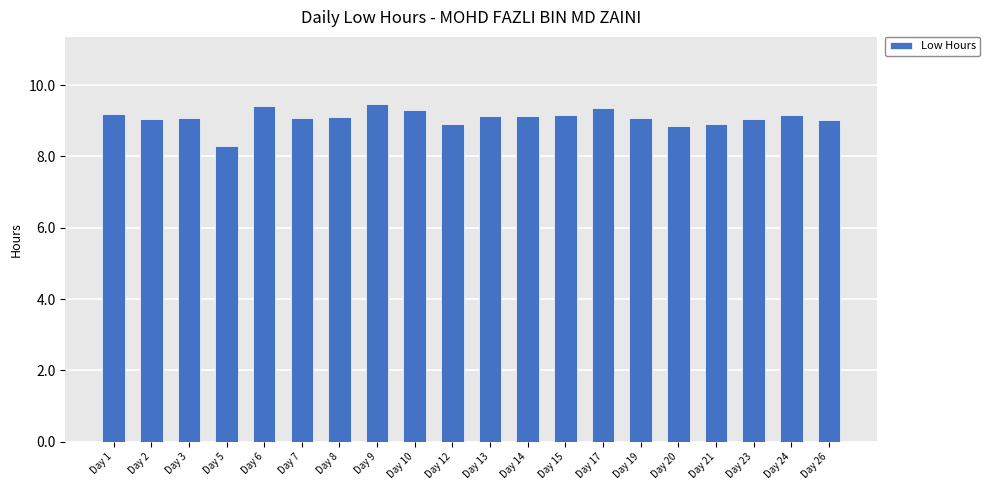

What is the smallest value displayed?

8.3